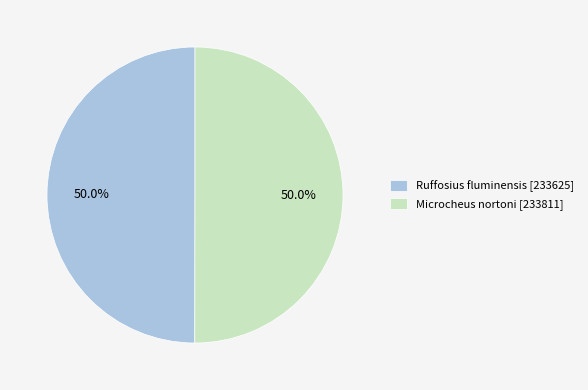

What is the total percentage of Ruffosius fluminensis and Microcheus nortoni?

100.0%